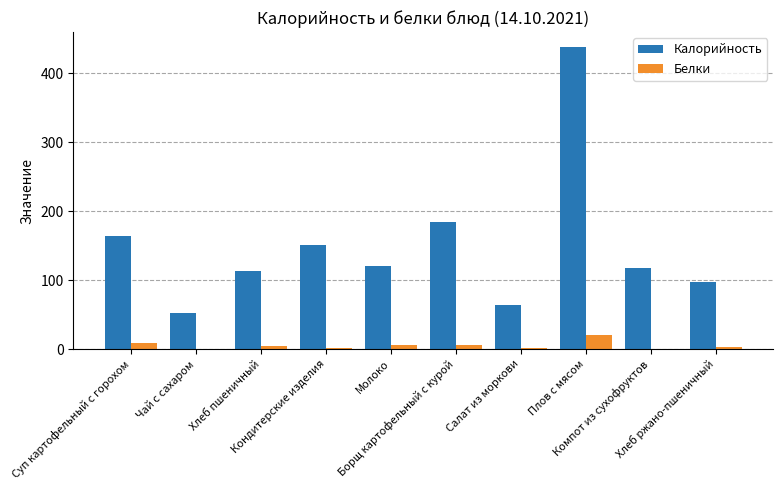

How many distinct data groups are displayed?

2